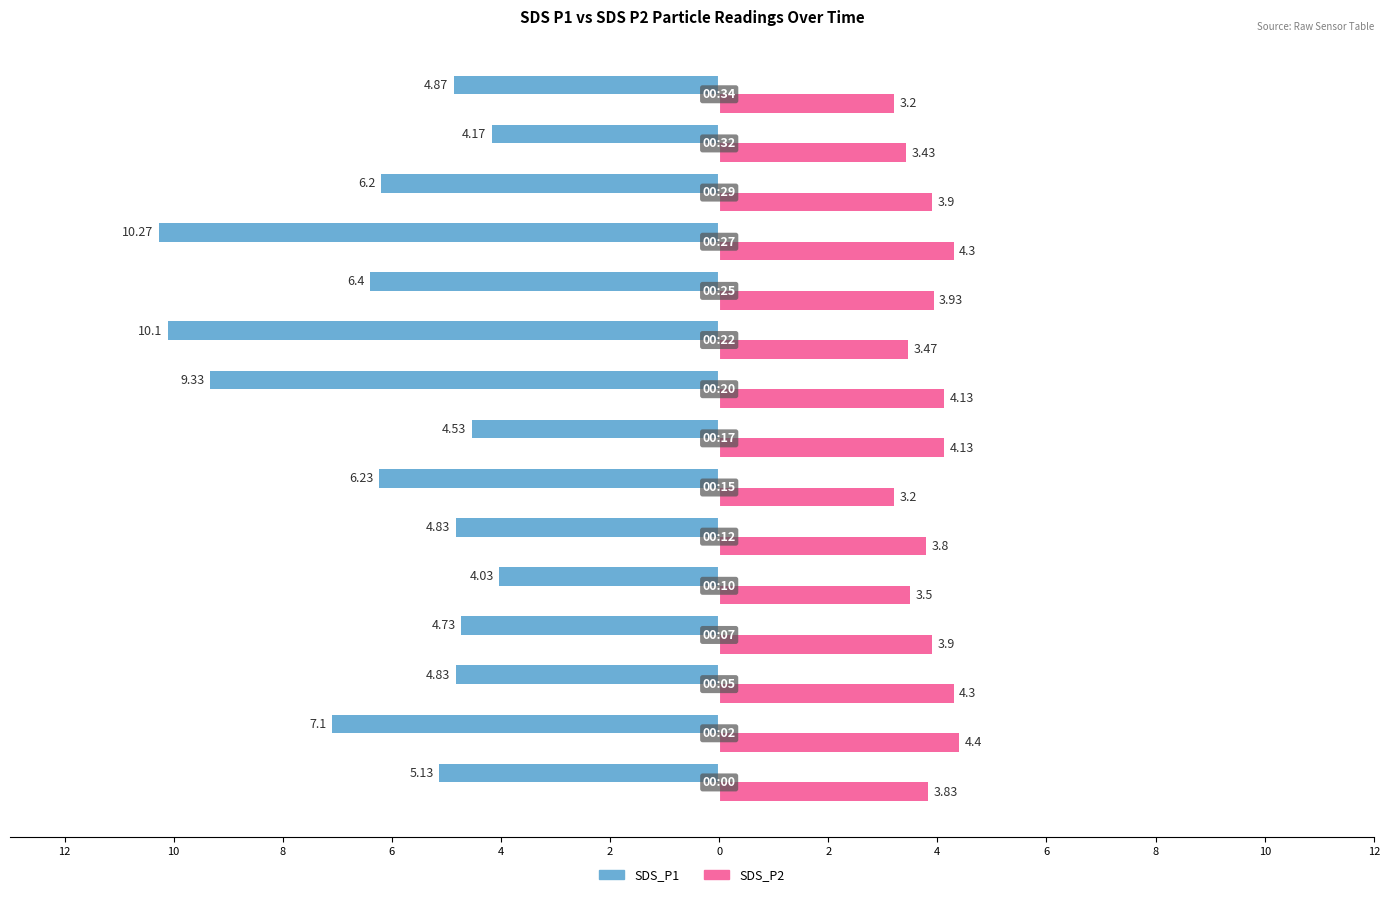

What are all the series names shown in the legend?

SDS_P1, SDS_P2